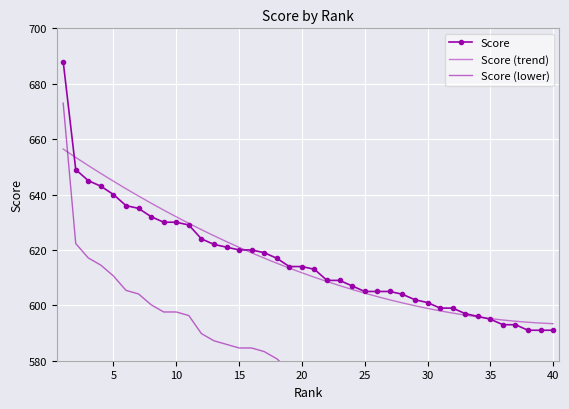

What is the value of the 32nd point from the left?

599